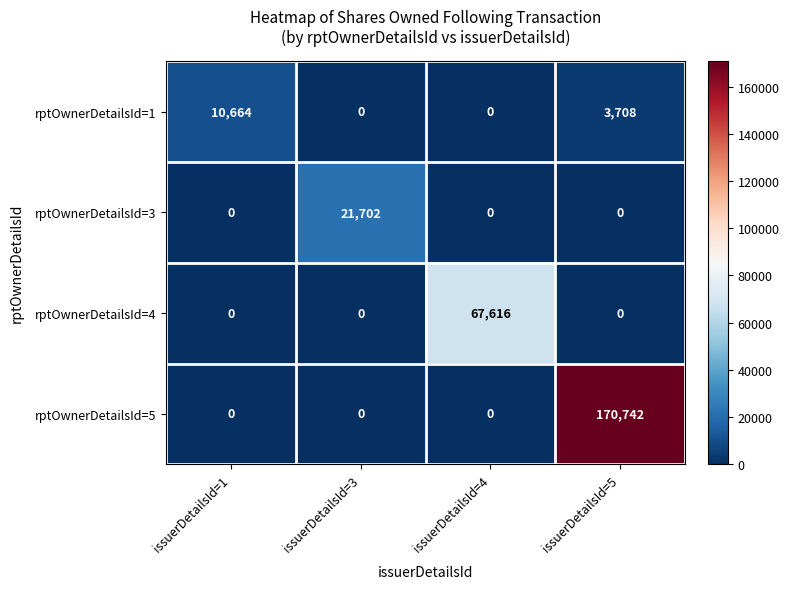

Which series has the widest spread of values?

rptOwnerDetailsId=5